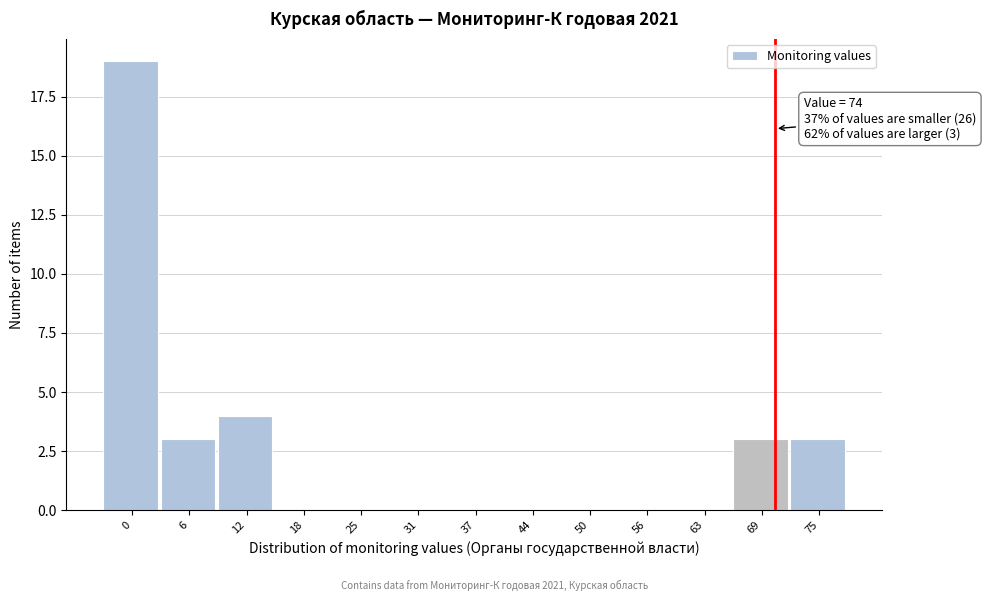

Reading left to right, what are all the values shown in this chart?

0=19	6=3	12=4	18=0	25=0	31=0	37=0	44=0	50=0	56=0	63=0	69=3	75=3